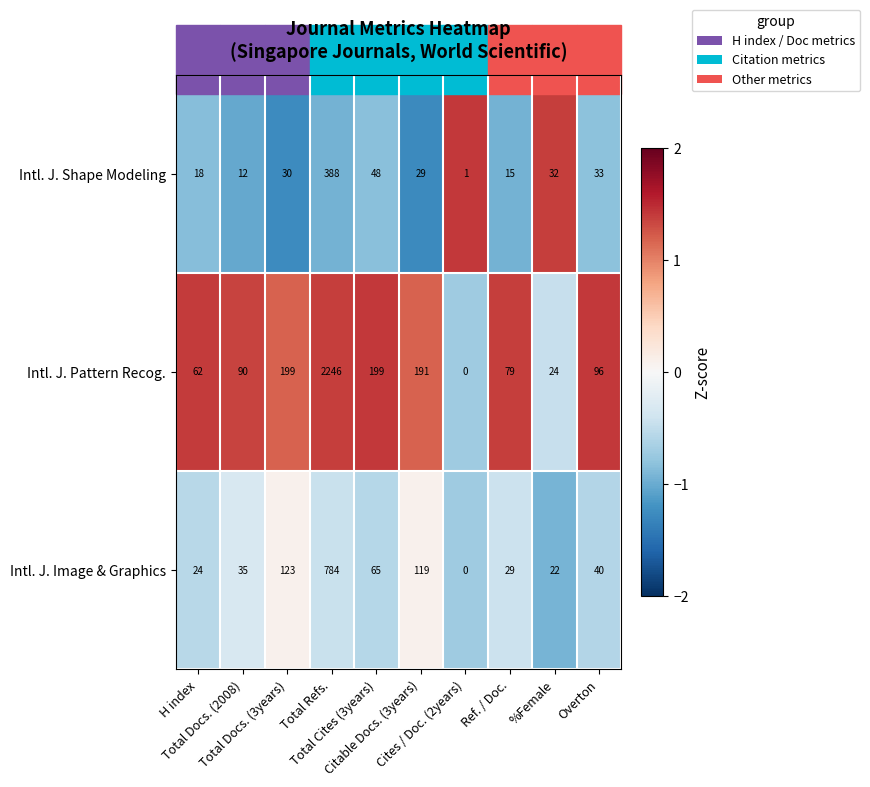

Rank the series by their average value, from lowest to highest.

Intl. J. Shape Modeling, Intl. J. Image & Graphics, Intl. J. Pattern Recog.